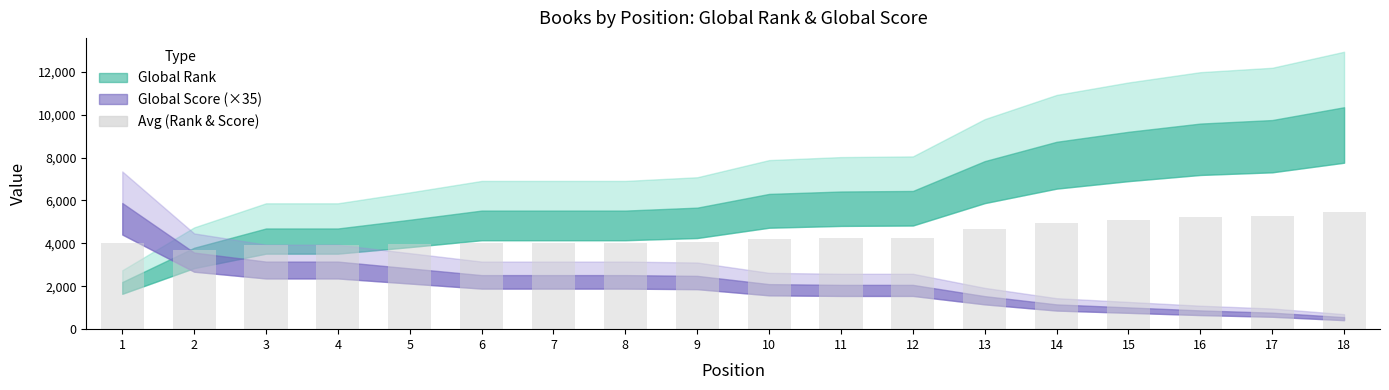

At which category does the chart reach its minimum across all series?

2